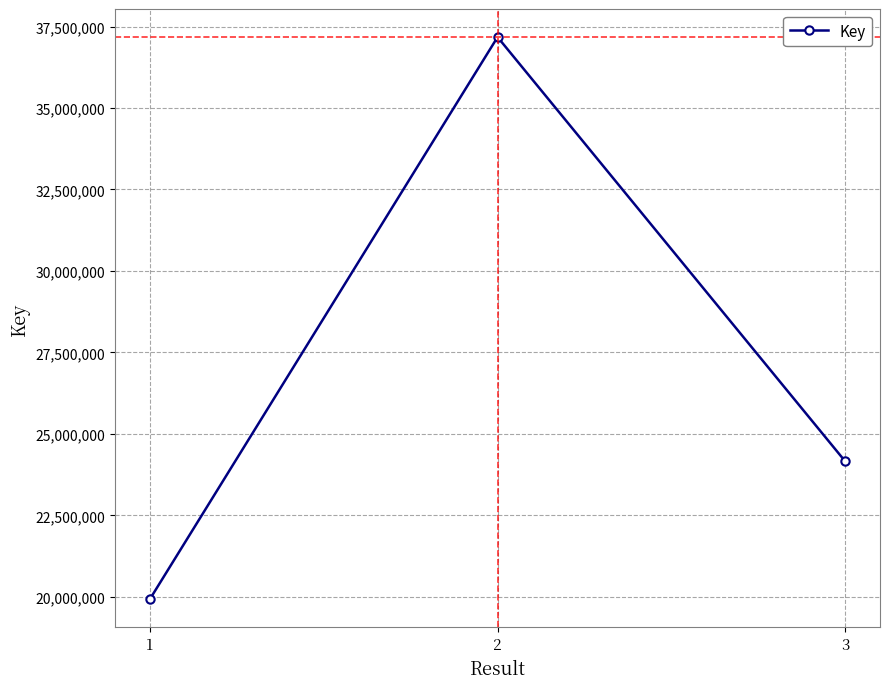

Reading left to right, what are all the values shown in this chart?

1=19928114	2=37175892	3=24155549